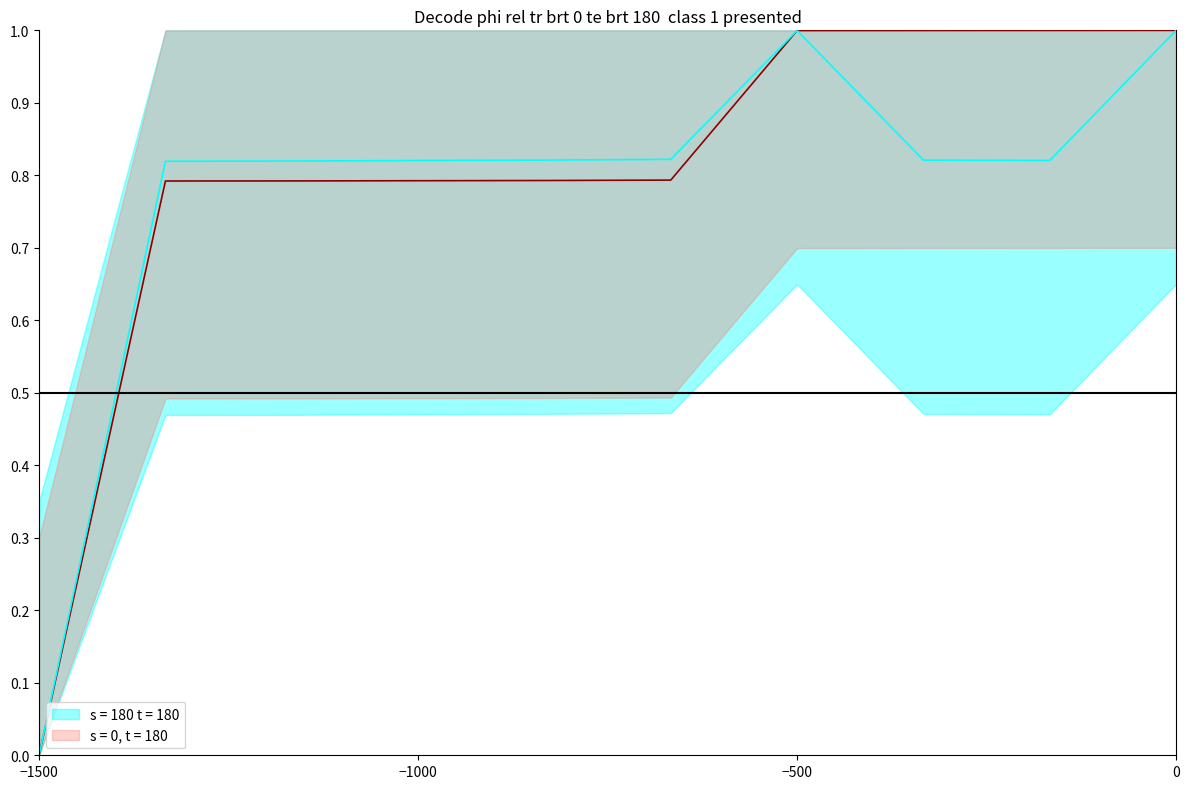

At which category does the chart reach its peak across all series?

9